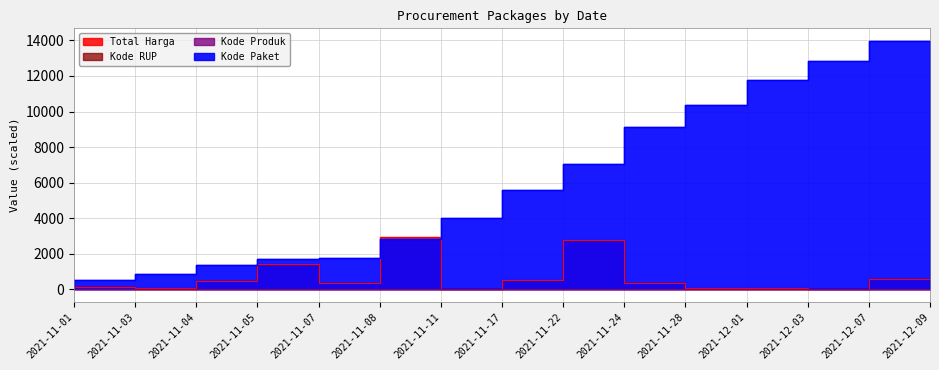

Does the chart have visible grid lines?

Yes